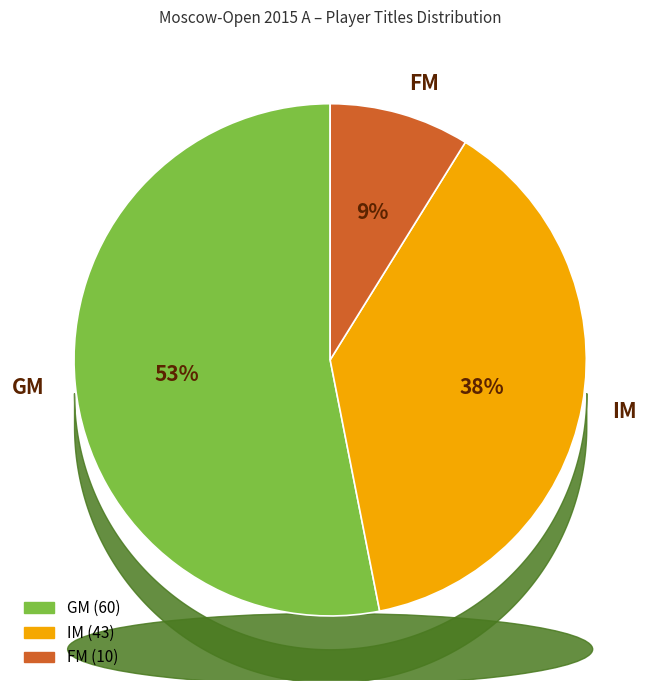

True or false: GM accounts for 53% of the total.

True